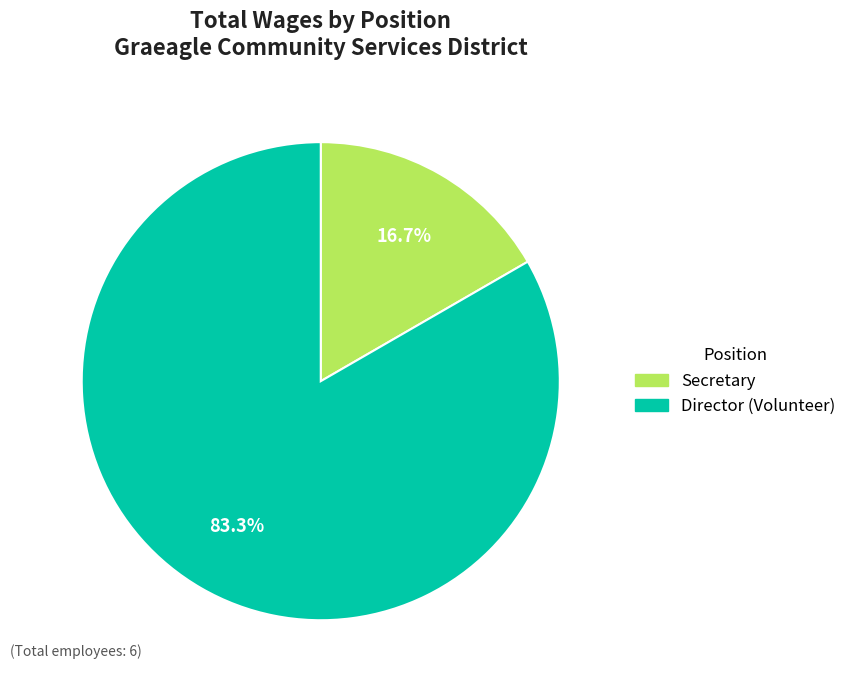

True or false: Director (Volunteer) accounts for 1% of the total.

False